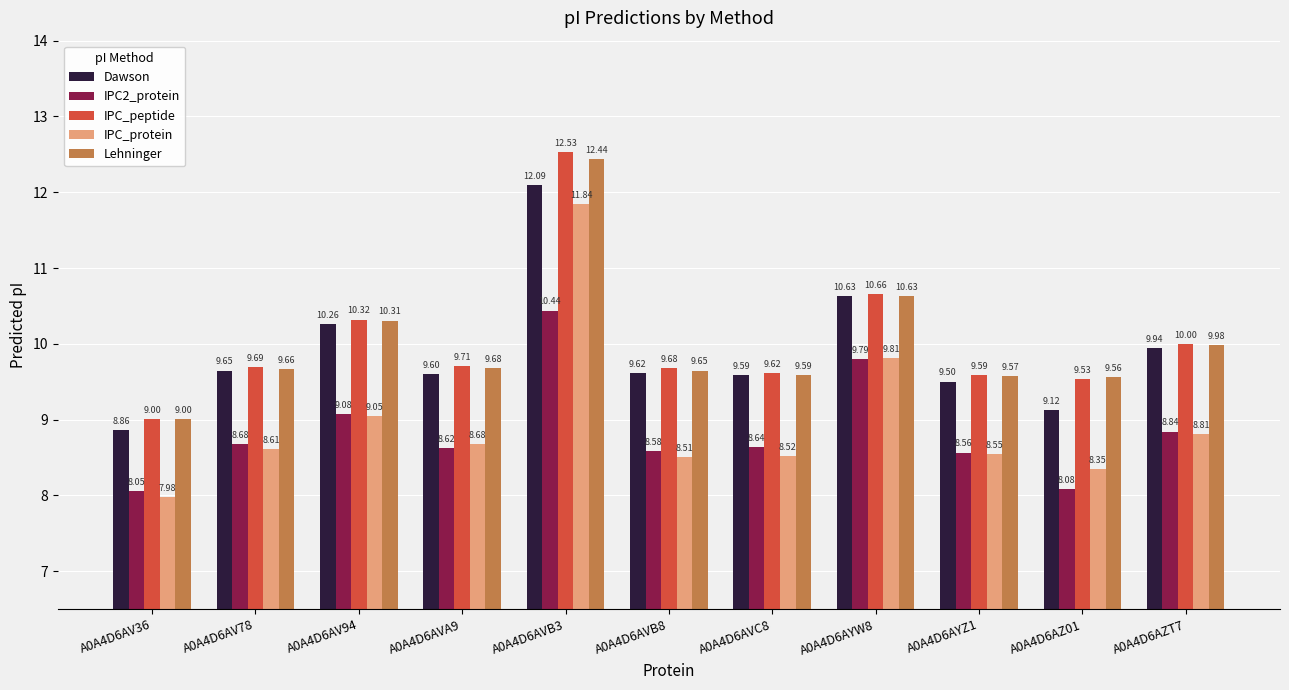

How many series are shown in this chart?

5